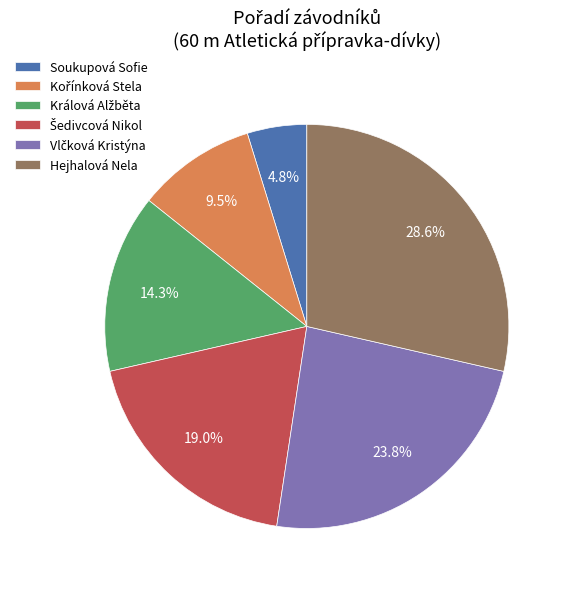

Which category has the biggest portion of the pie?

Hejhalová Nela